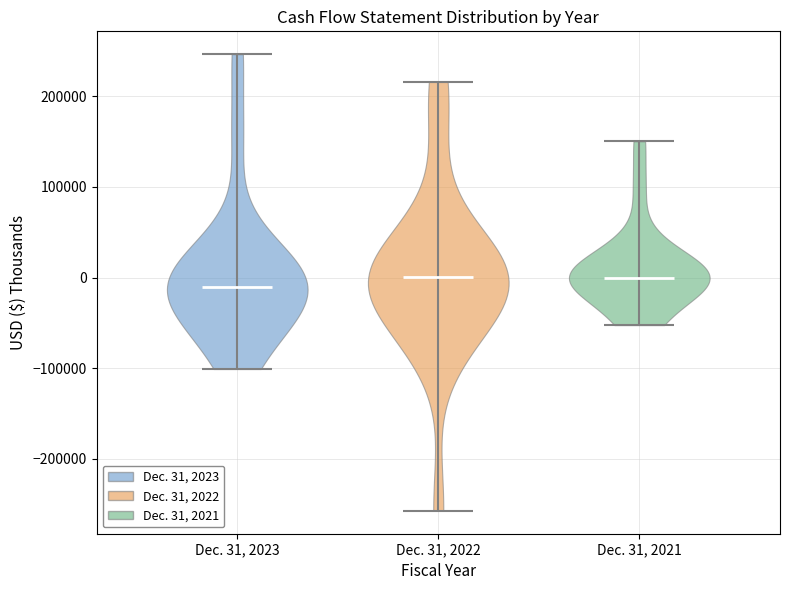

Reading left to right, read every violin against the y-axis: where its median line is, and the lowest and highest points it reaches. The values are not printed on the chart, so give them approximately, as read against the axis.

Dec. 31, 2023: median line -10000, lowest point -100000, highest point 250000
Dec. 31, 2022: median line 0, lowest point -260000, highest point 220000
Dec. 31, 2021: median line 0, lowest point -50000, highest point 150000